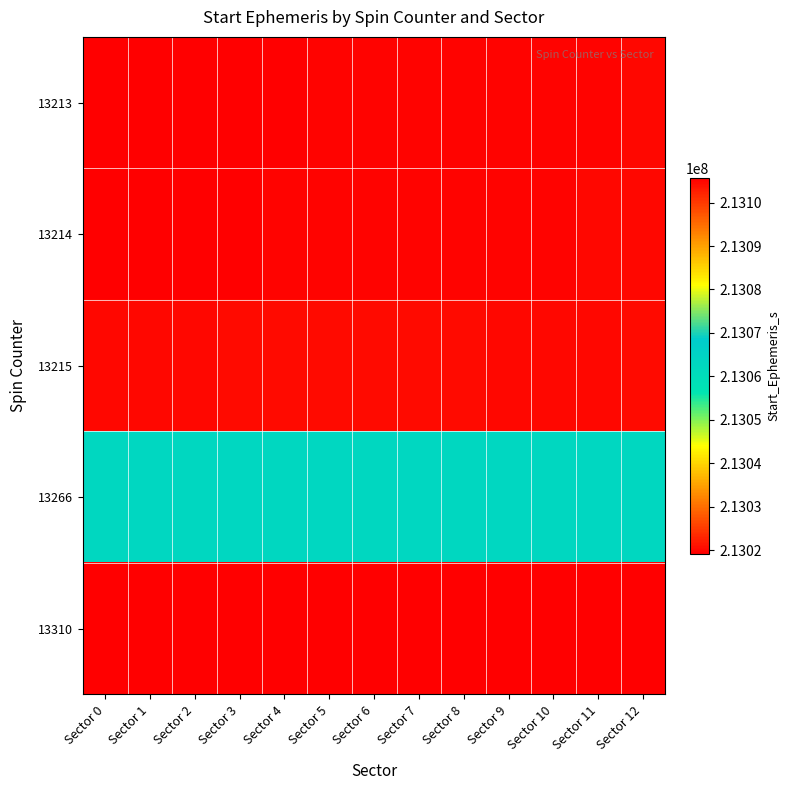

At which category is the sum across all series the highest?

Sector 12